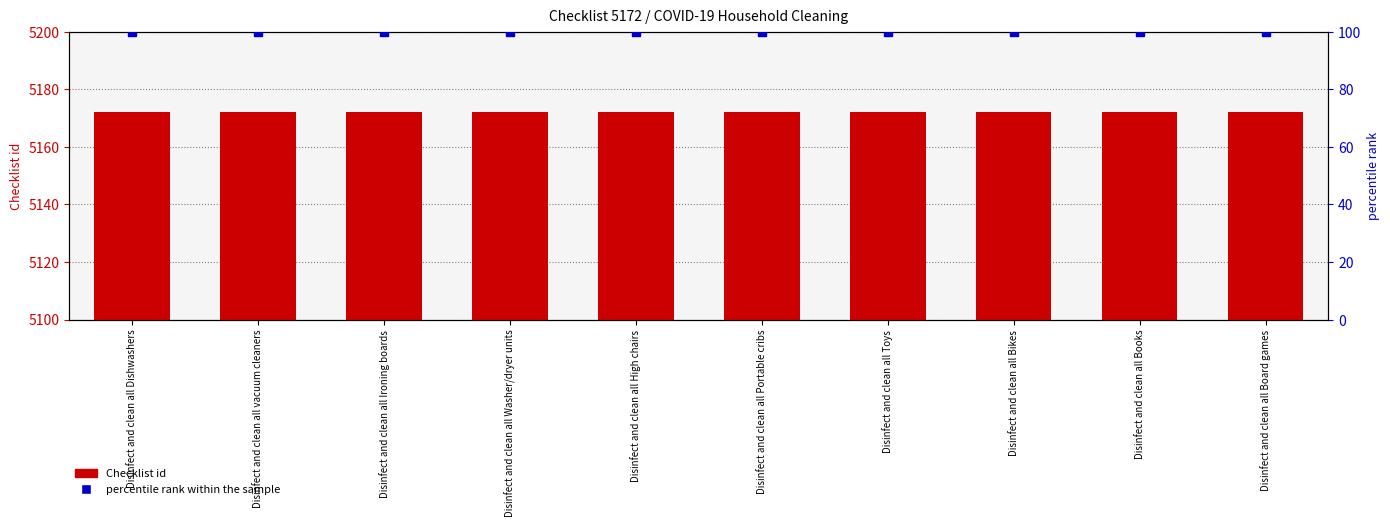

At how many categories does at least one series exceed 2986?

10